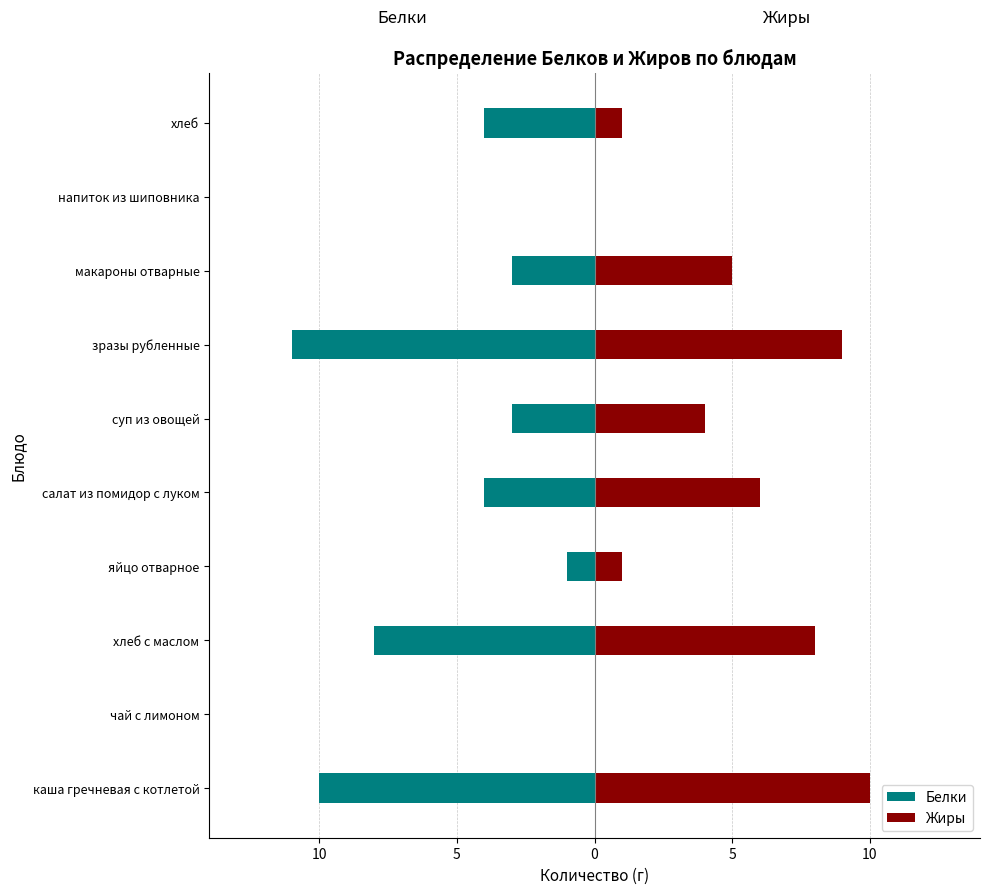

True or false: Белки has a value of -1 at хлеб.

False